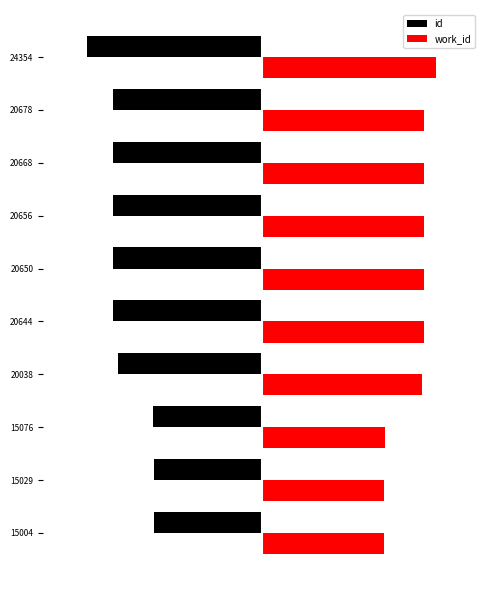

What position from the left is 9?

10